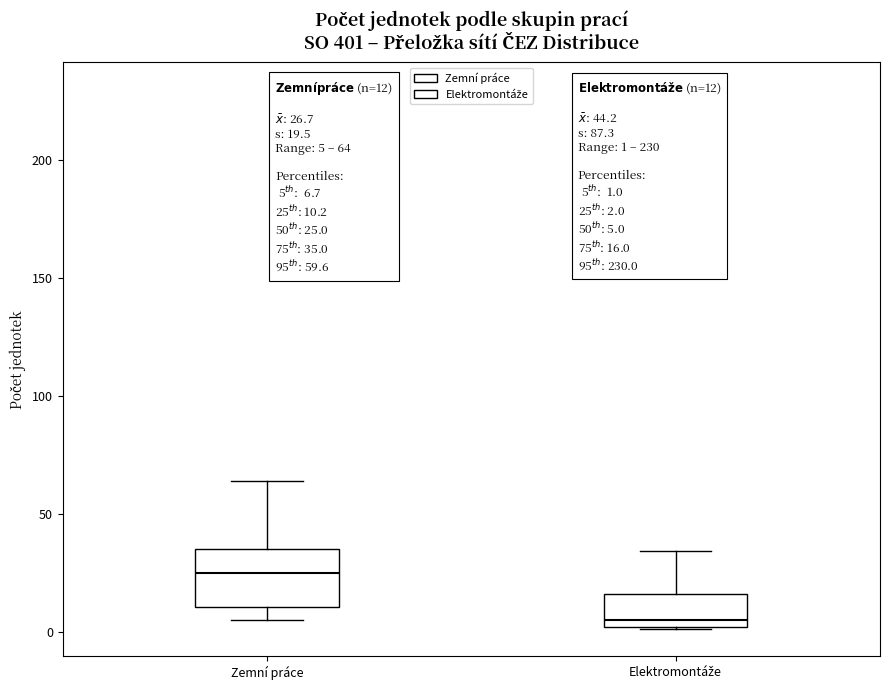

Which box is the tallest, from its lower edge to its upper edge?

Zemní práce